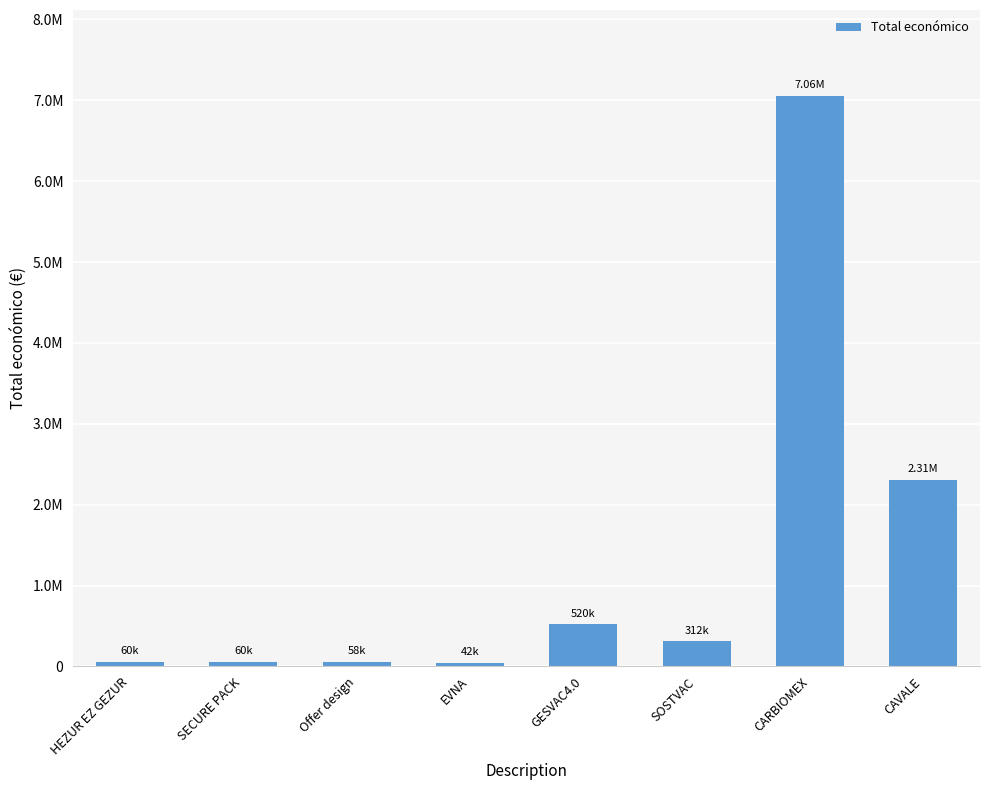

Between GESVAC4.0 and HEZUR EZ GEZUR, which is larger?

GESVAC4.0